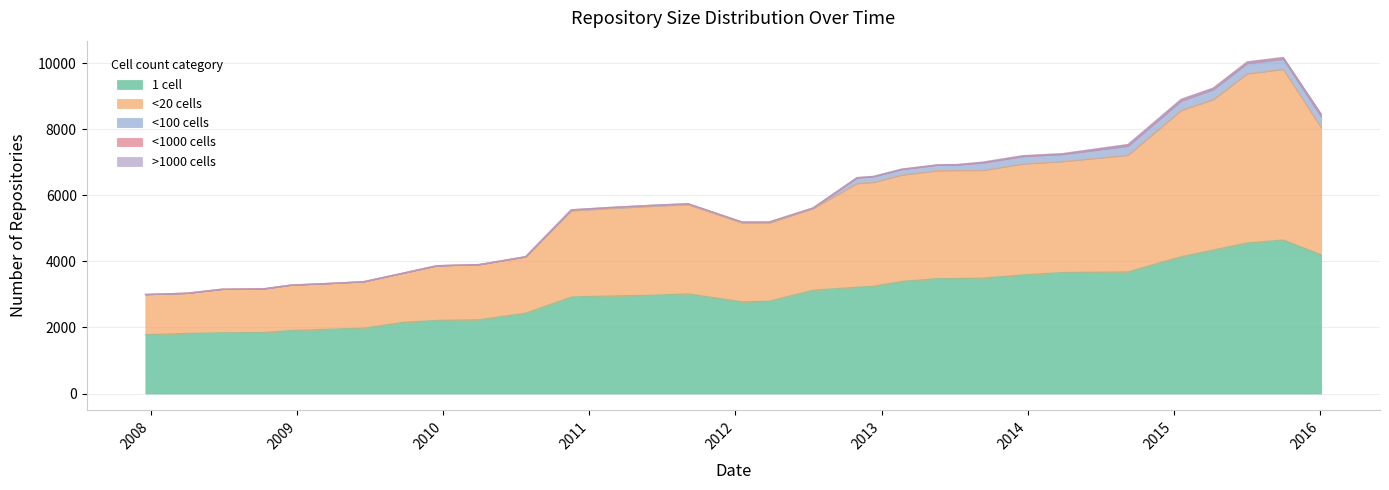

The value of one_cell at 2013-09-10 is 1866. True or false?

False